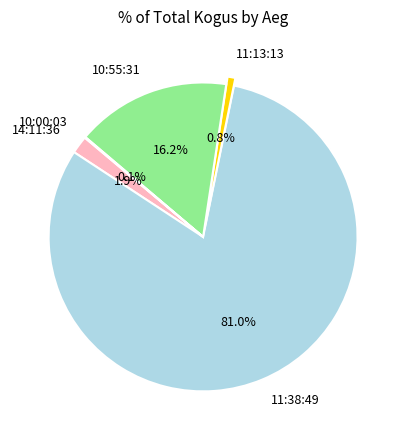

Which category accounts for the majority?

11:38:49